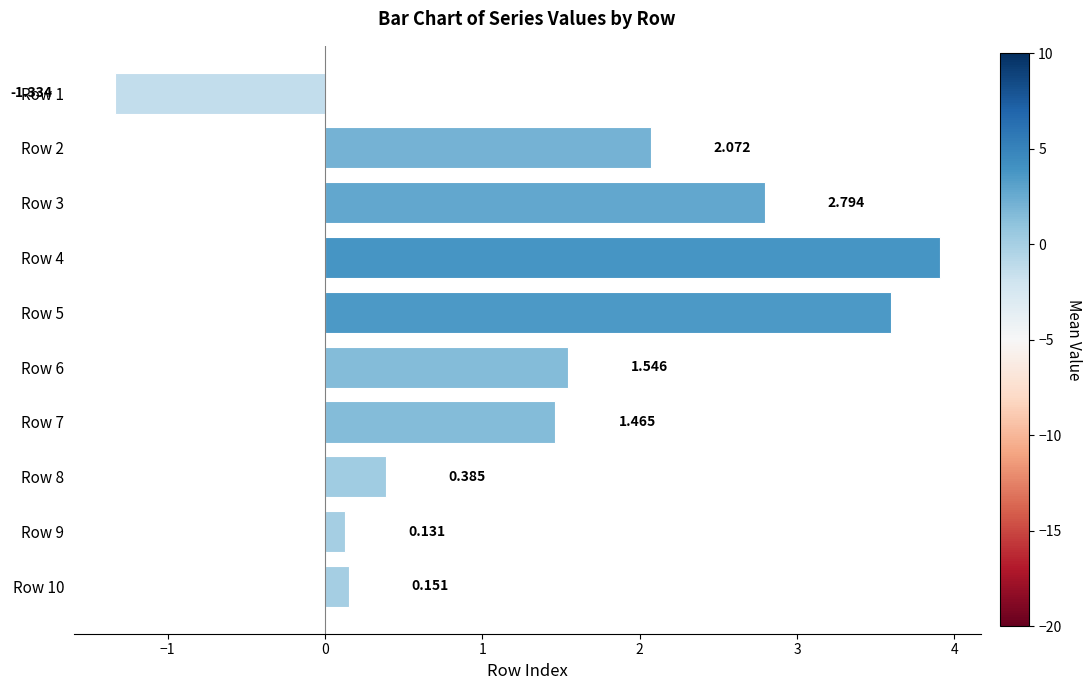

At which category does the chart reach its peak across all series?

Row 4